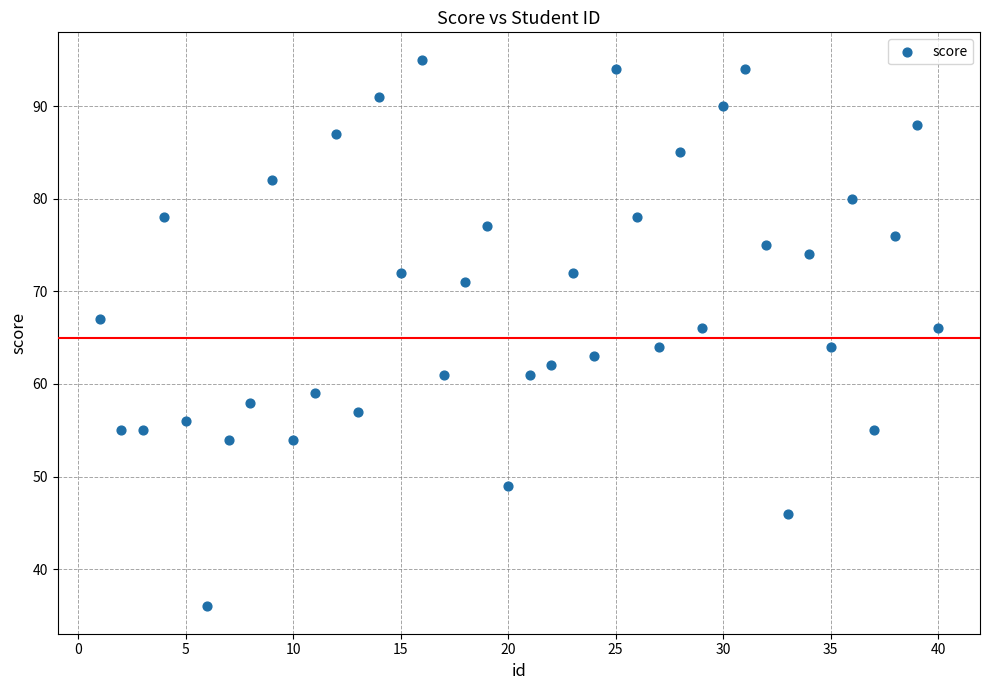

What is the range of X values (max minus min)?

39